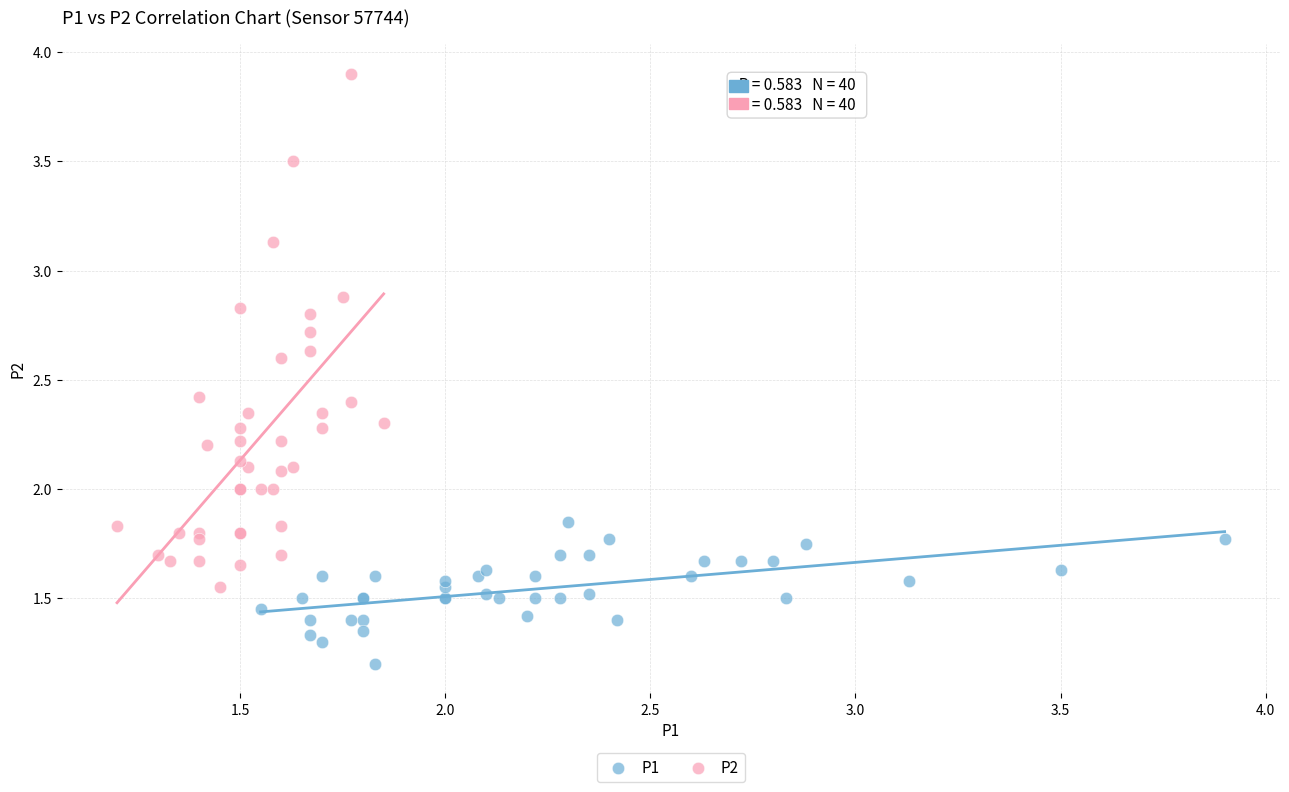

Which series contains the lowest Y value?

P1